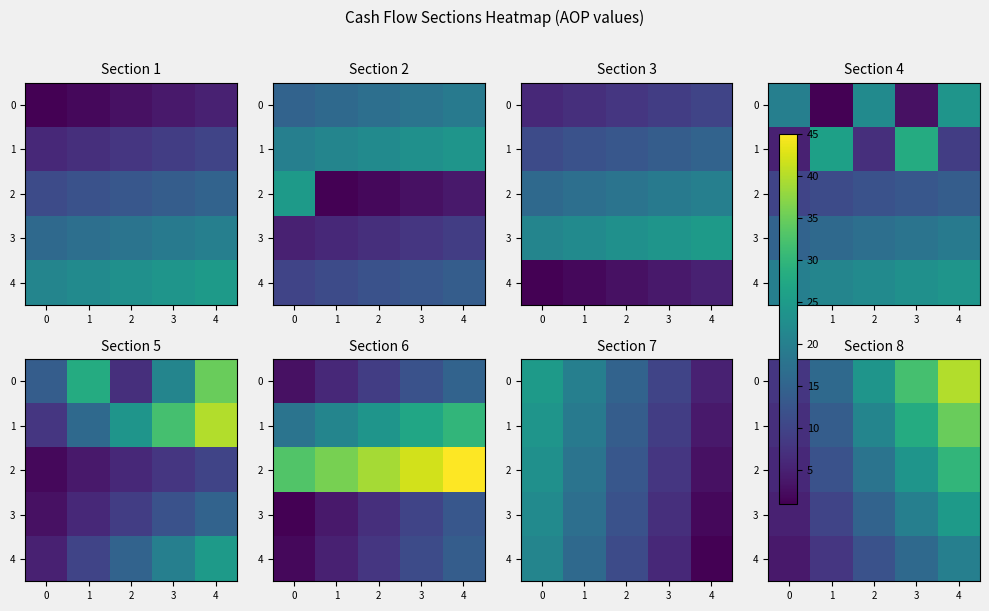

What is the sum of all 1 values?

105